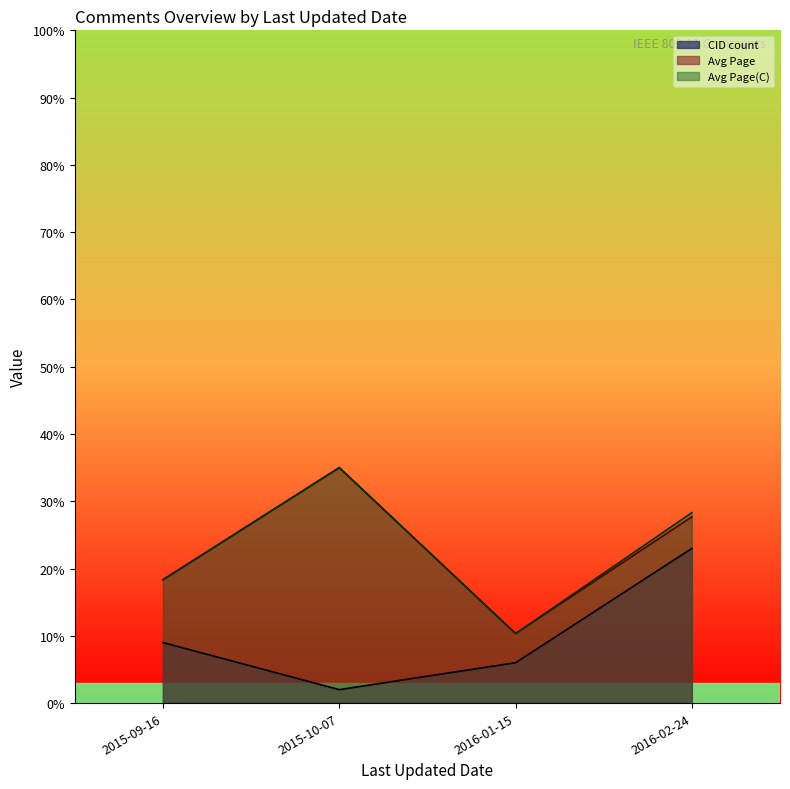

What is the minimum value for Avg Page(C) line?

10.3